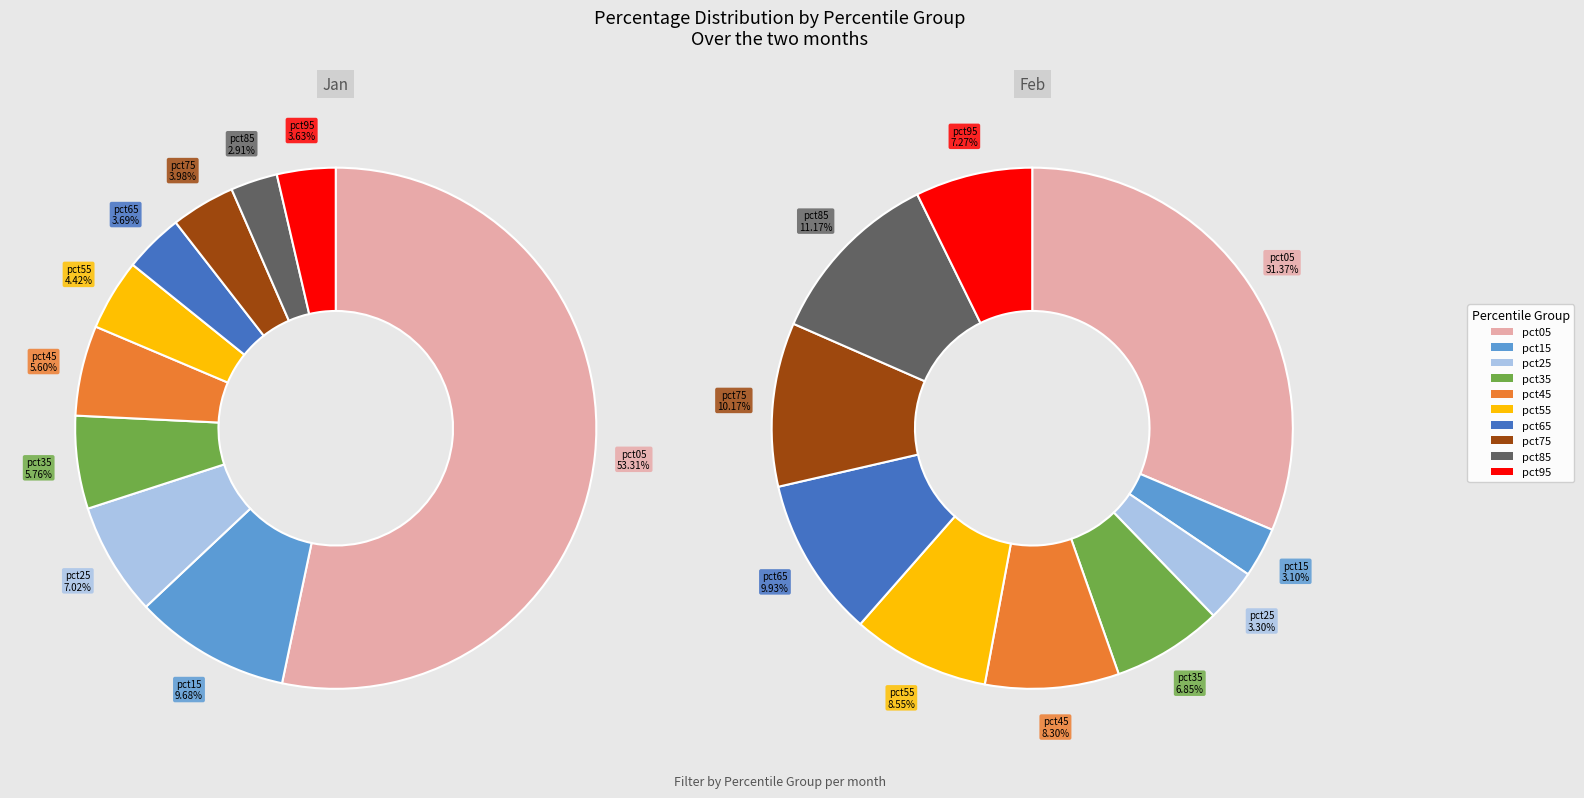

Do pct45 and pct95 together represent more than half of the pie?

No